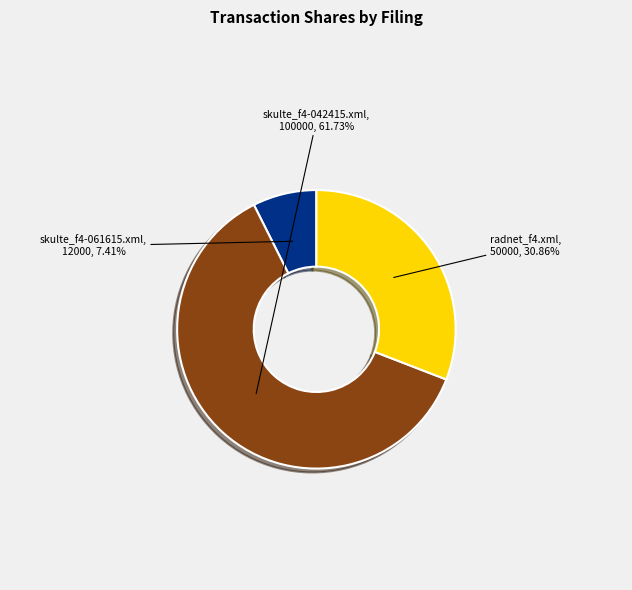

To the nearest percent, what percentage of the pie is skulte_f4-061615.xml?

7%